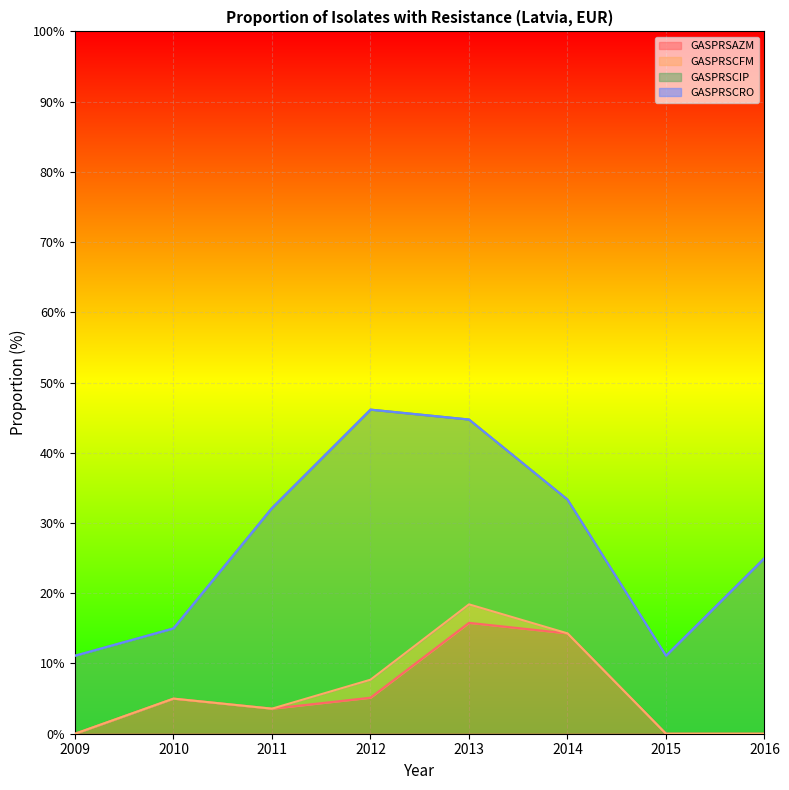

At which label is GASPRSCRO closest to 0?

2009